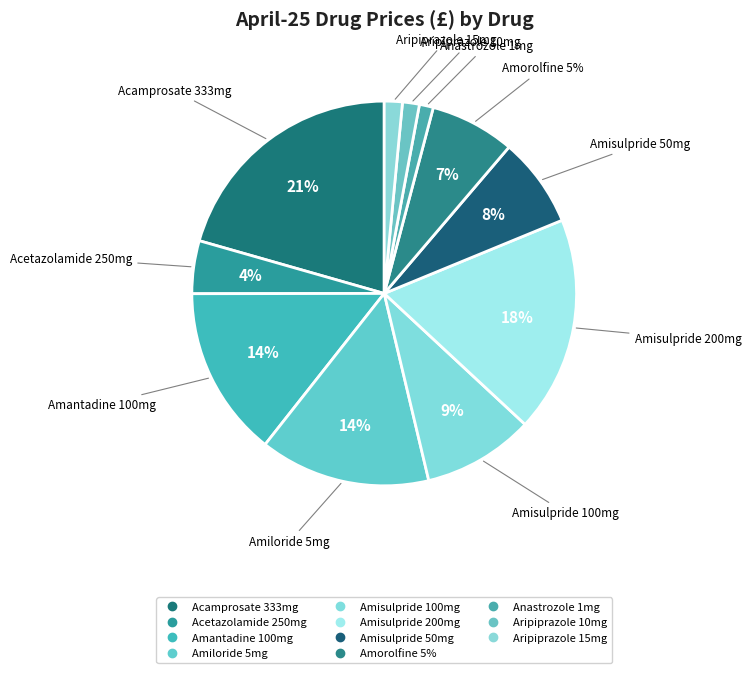

To the nearest percent, what is the difference between the largest and smallest slice percentages?

19%